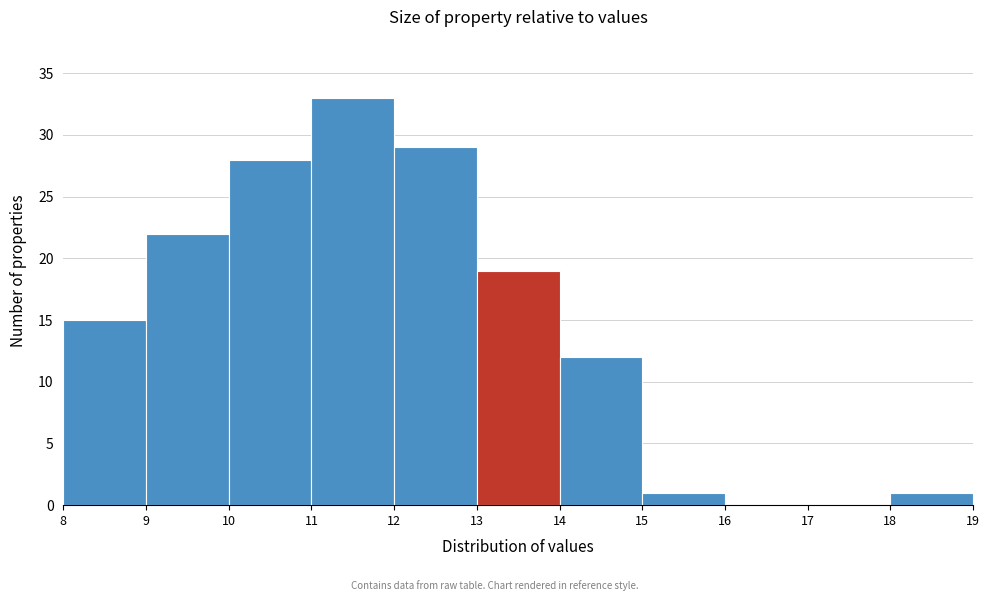

Reading left to right, transcribe this chart: for each bar, give the range it covers on the x-axis and its height. The values are not printed on the chart, so give them approximately, as read against the axis.

8 to 9: 15
9 to 10: 22
10 to 11: 28
11 to 12: 33
12 to 13: 29
13 to 14: 19
14 to 15: 12
15 to 16: 1
16 to 17: 0
17 to 18: 0
18 to 19: 1